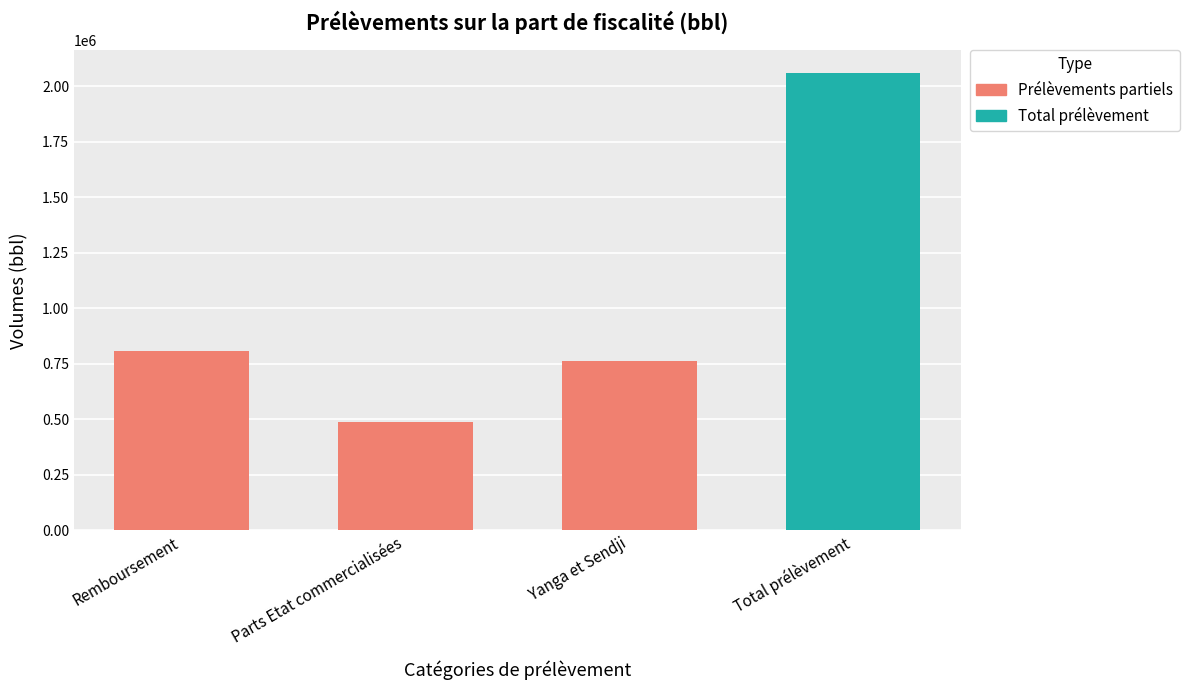

At which category does the chart reach its peak across all series?

Total prélèvement